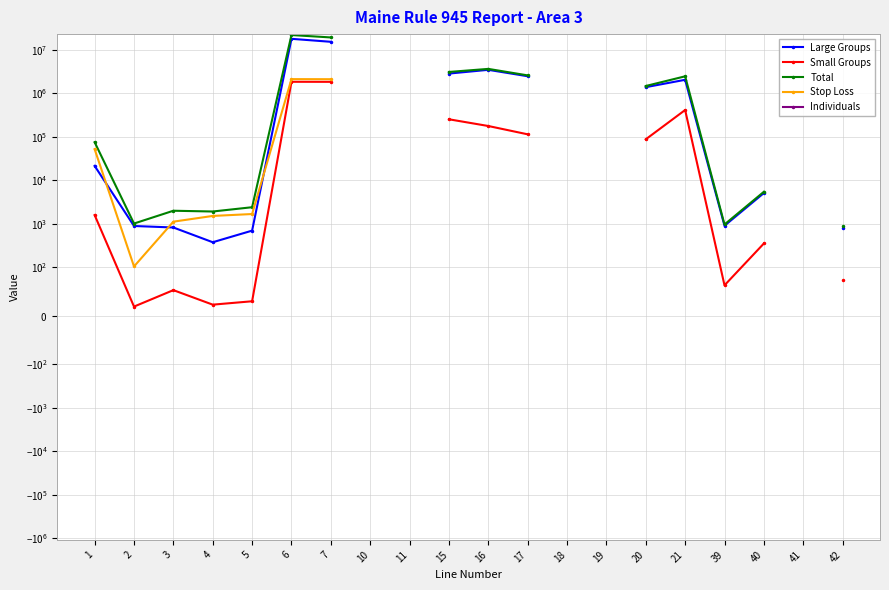

Between 11 and 18, which is larger?

18